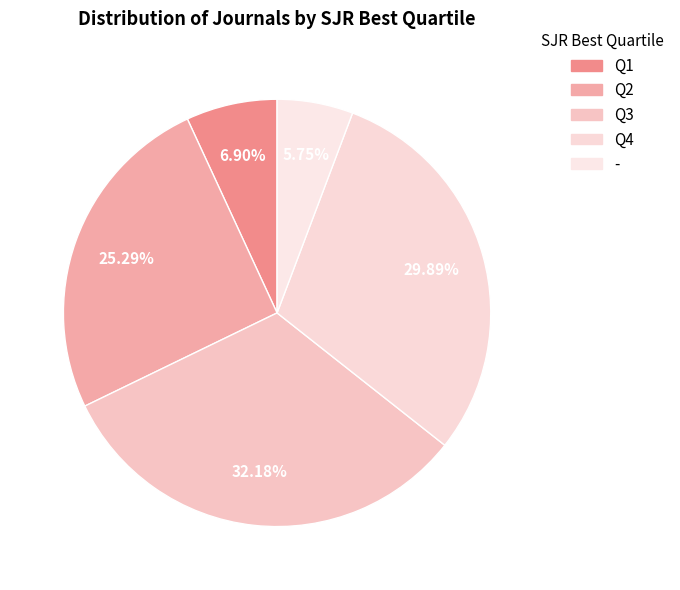

To the nearest percent, what is the average slice percentage?

20%